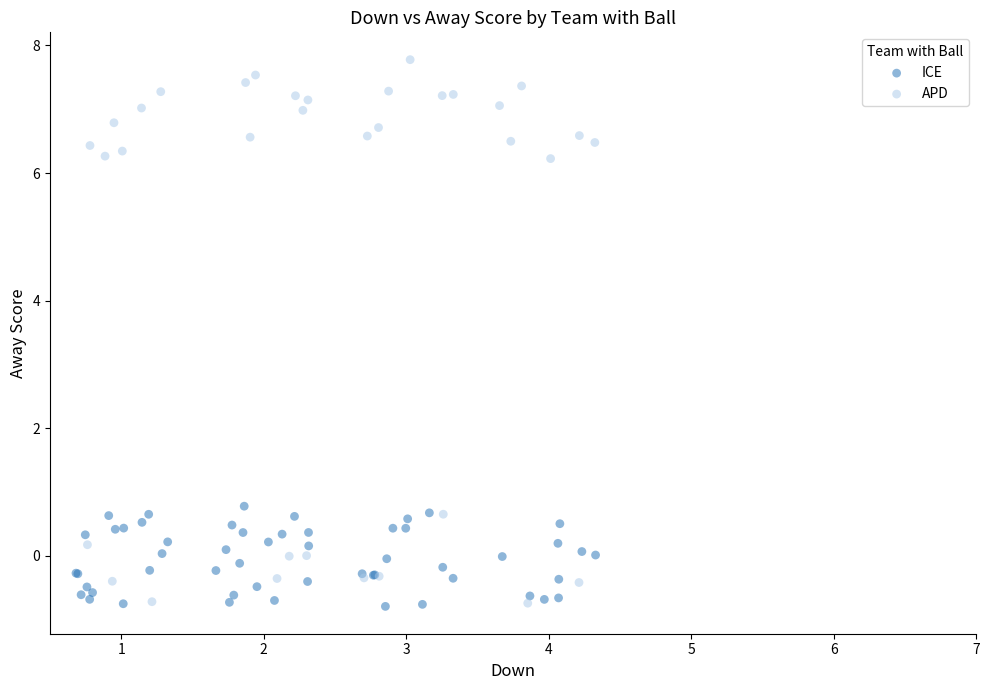

Which series has the largest Y range (max minus min)?

APD